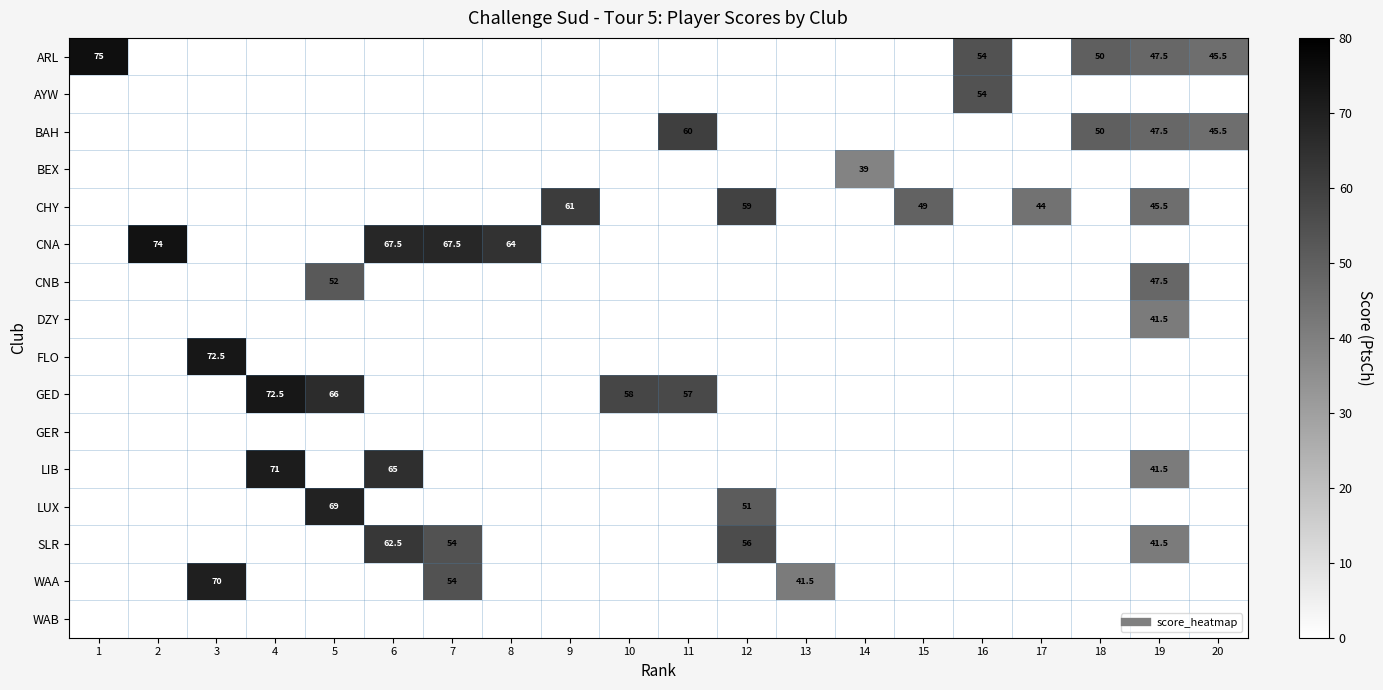

Read the CNA value at 7.

67.5